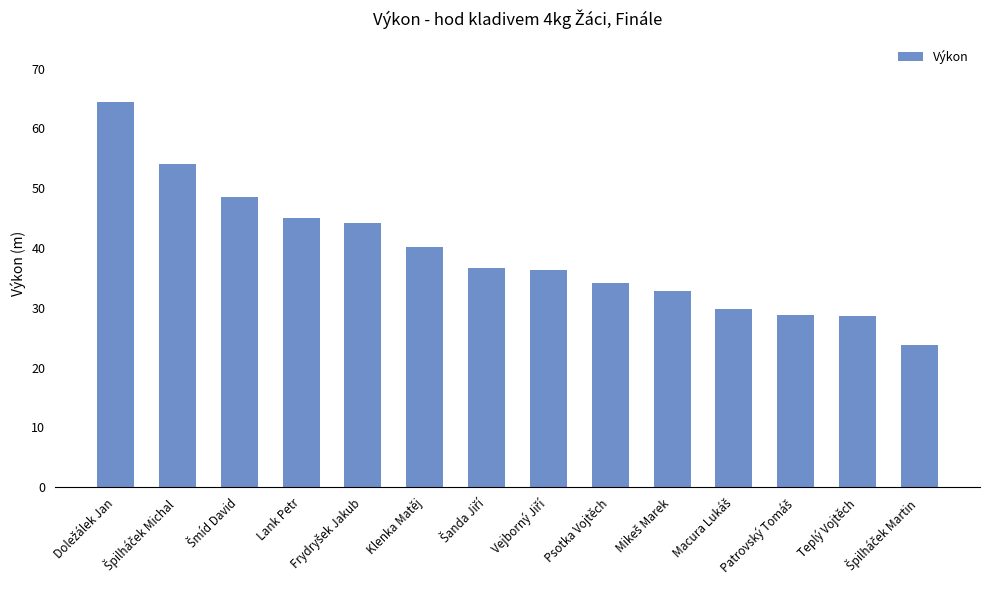

How many bars are there in total?

14